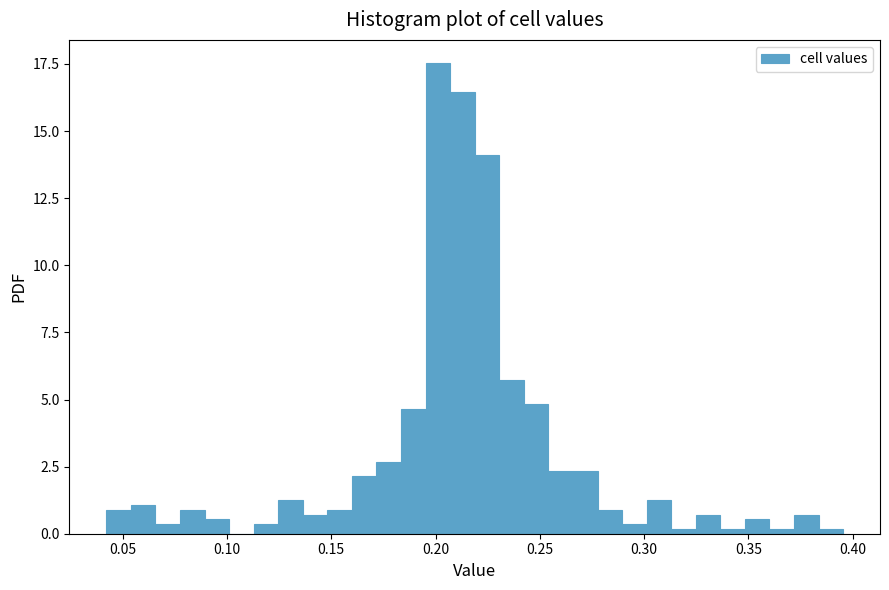

Read against the x-axis, roughly where is the centre of the tallest bar?

0.200